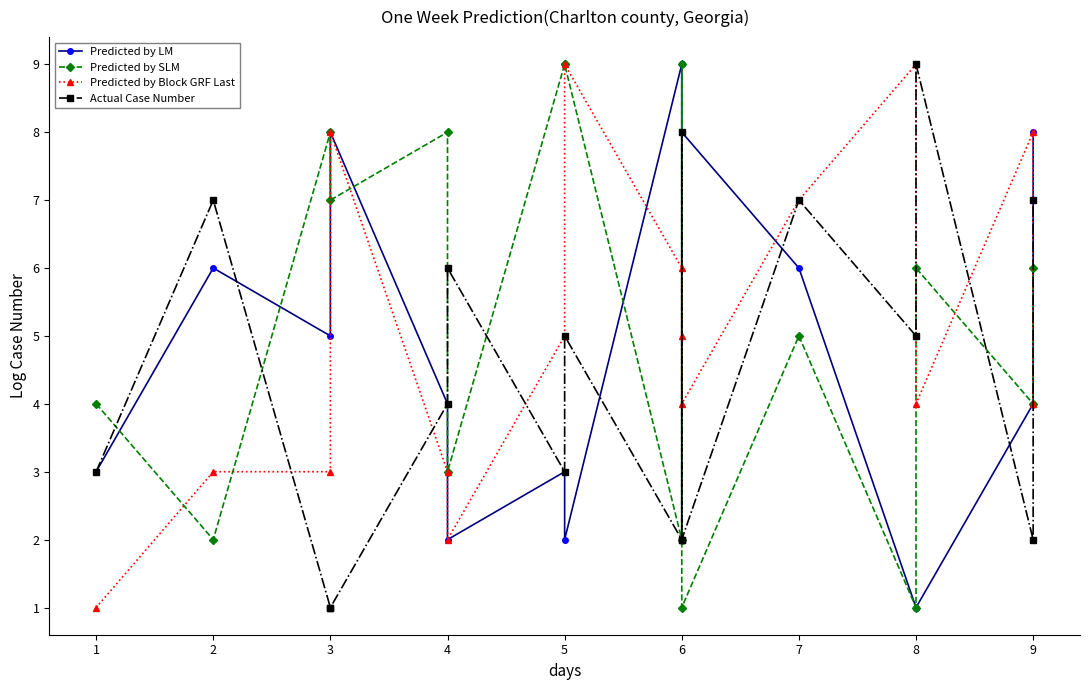

What is the difference between the maximum and minimum values in the Predicted by Block GRF Last series?

8